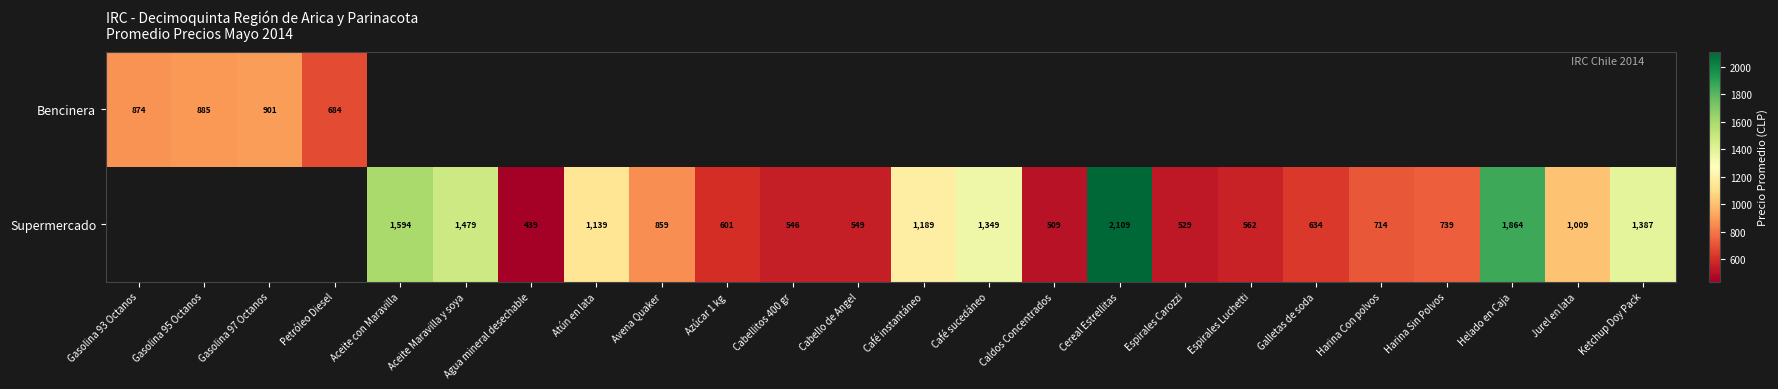

The value of Supermercado at Aceite Maravilla y soya is 523.7. True or false?

False